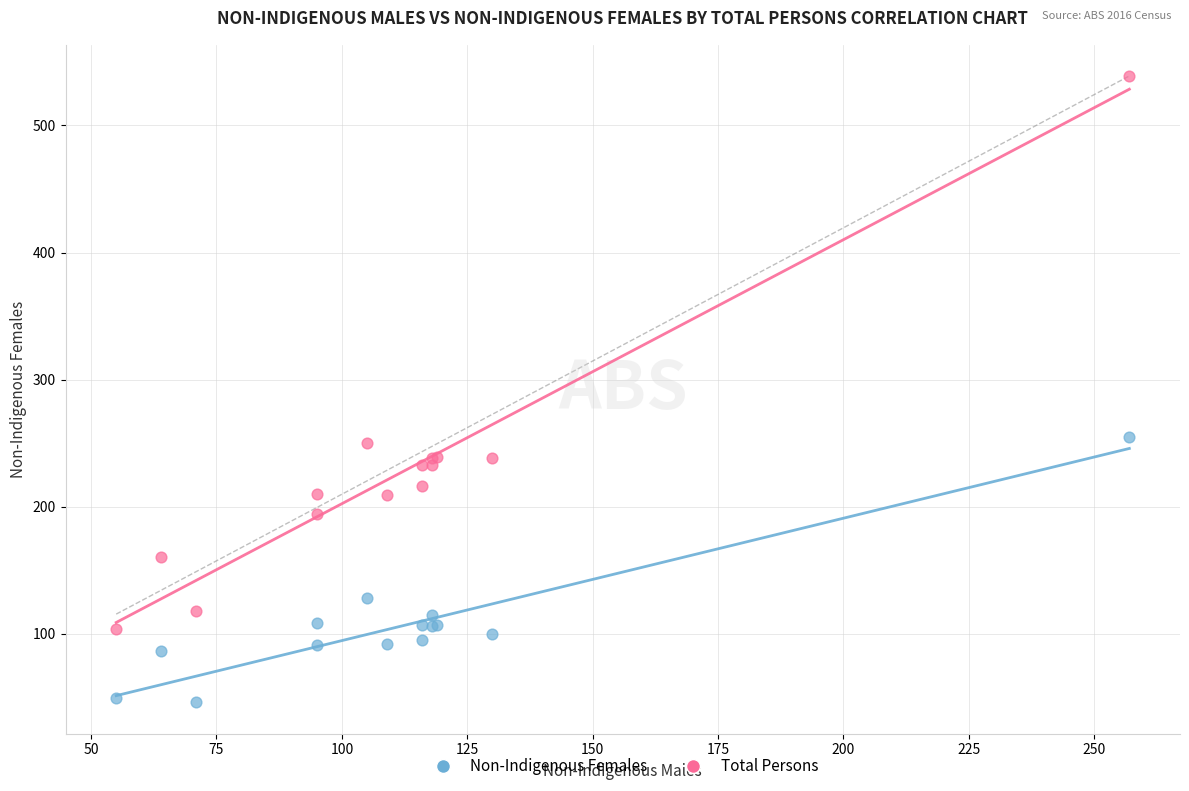

In the Non-Indigenous Females series, what Y value is closest to 150?

128